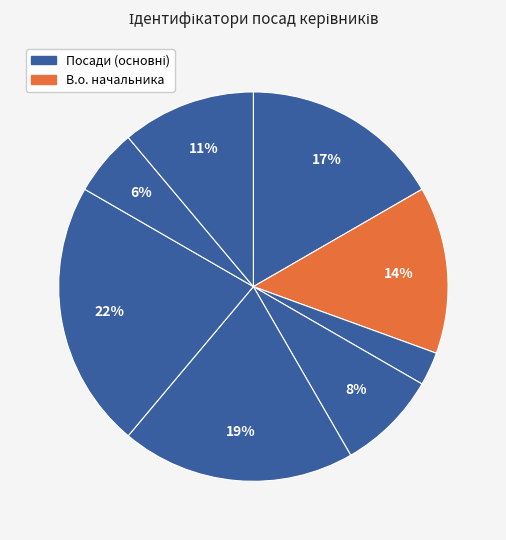

Rank the categories by value from lowest to highest.

Генеральний директор, Начальник, Головний лікар, Ректор, В.о. начальника, В.о. директора, Директор, Завідувач філією